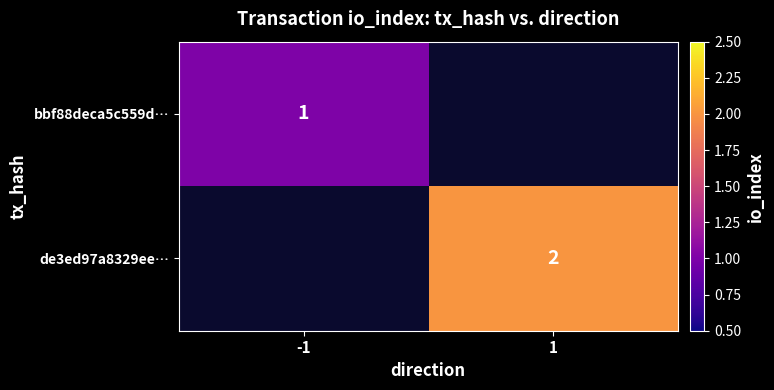

The value of de3ed97a8329ee… at 1 is 2. True or false?

True